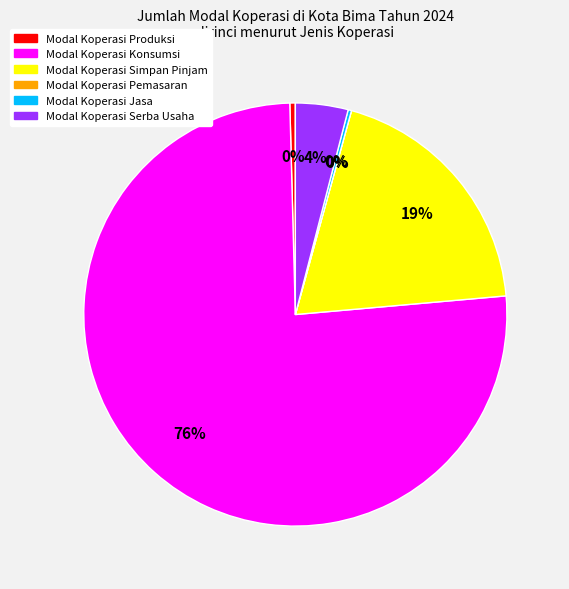

Does Modal Koperasi Konsumsi account for over 50% of the chart?

Yes